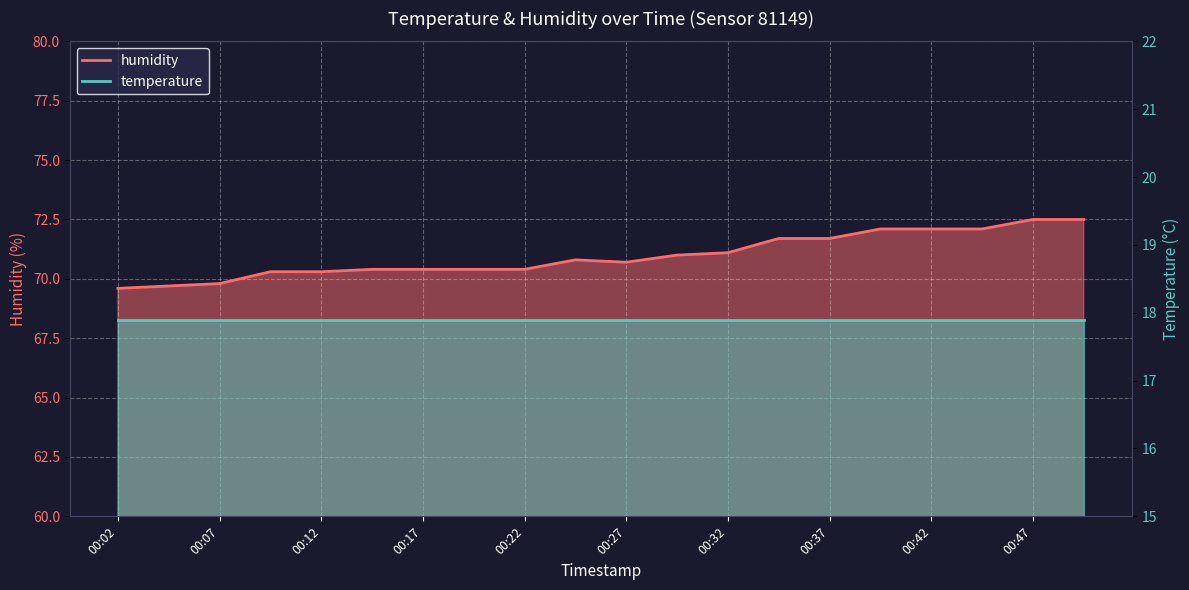

How many data points are above 70?

17